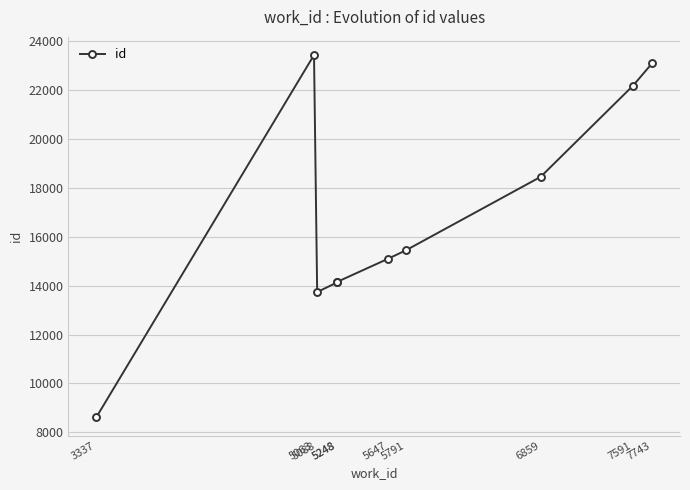

Read the value at 3337, to the nearest 10.

8610